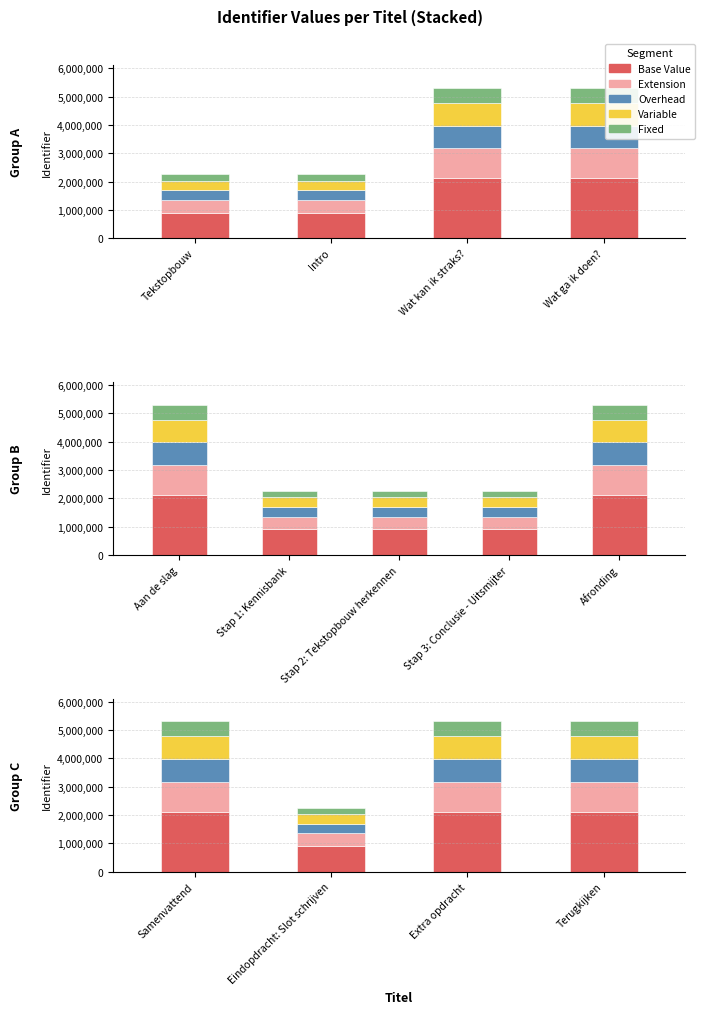

Rank the series at Wat ga ik doen? from highest to lowest value.

Base Value, Extension, Variable, Overhead, Fixed